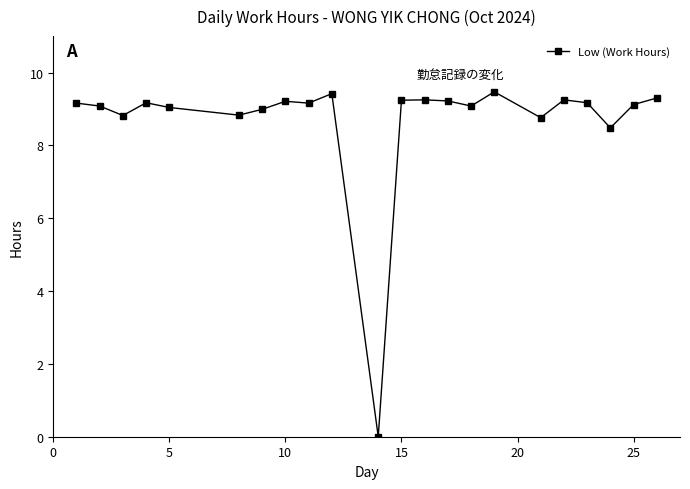

What is the greatest value displayed?

9.5